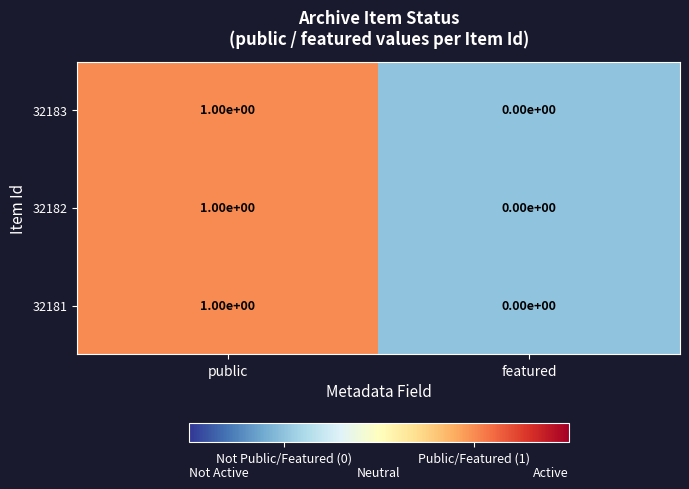

Reading right to left, transcribe all the data shown in this chart.

32183: 0	1
32182: 0	1
32181: 0	1